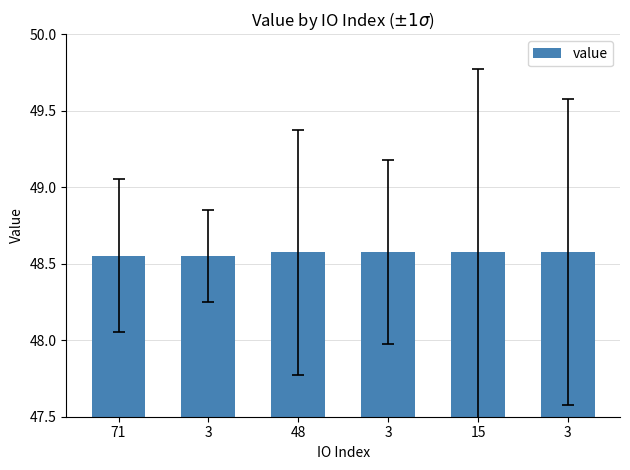

How many series are shown in this chart?

1